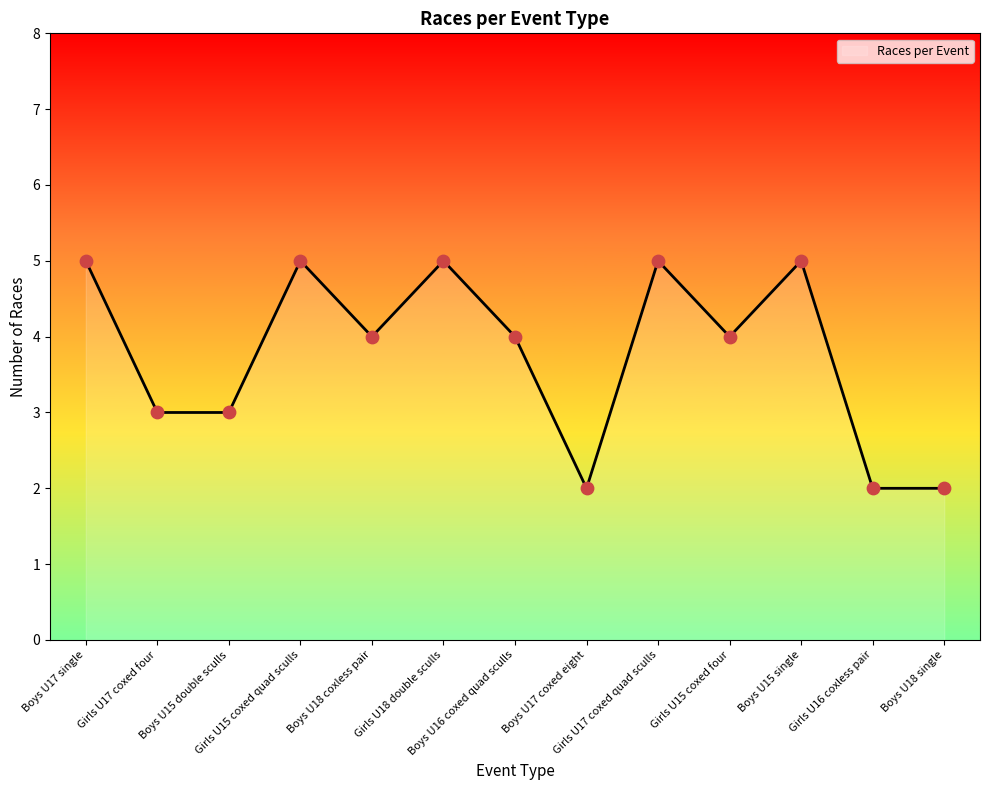

Between Girls U15 coxed quad sculls and Boys U16 coxed quad sculls, which is larger?

Girls U15 coxed quad sculls